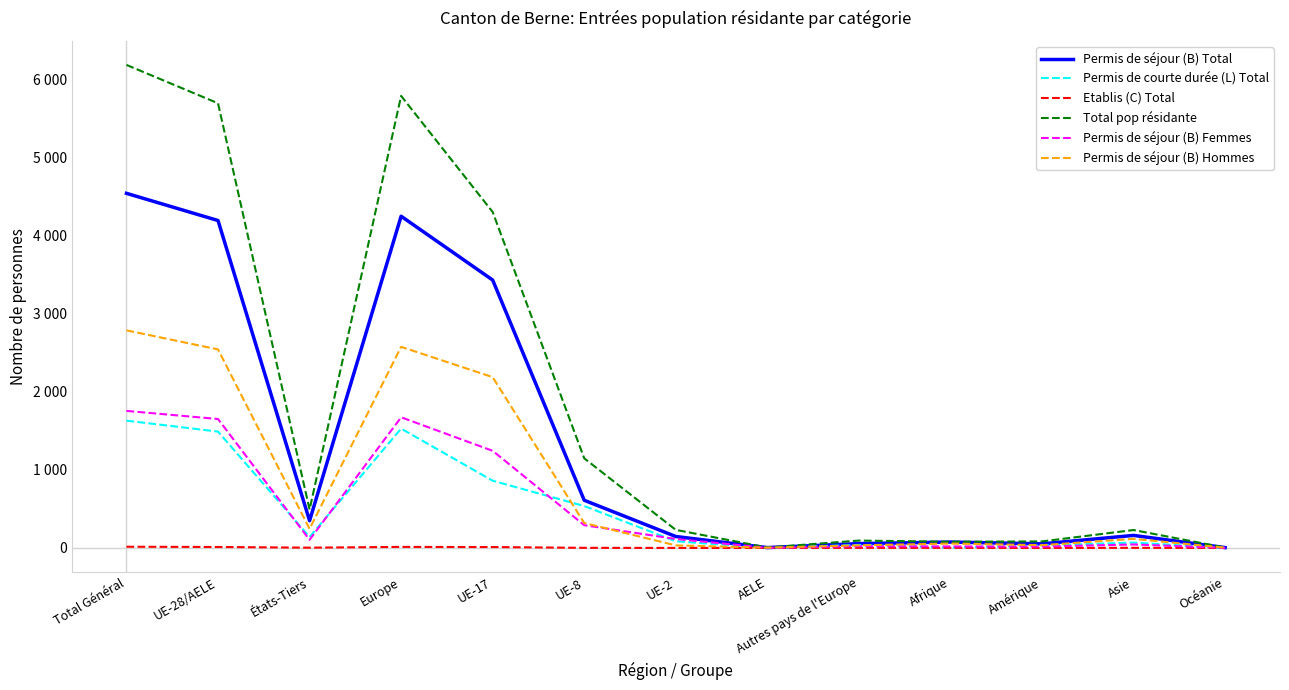

True or false: Permis de séjour (B) Hommes and Total pop résidante intersect in this chart.

False